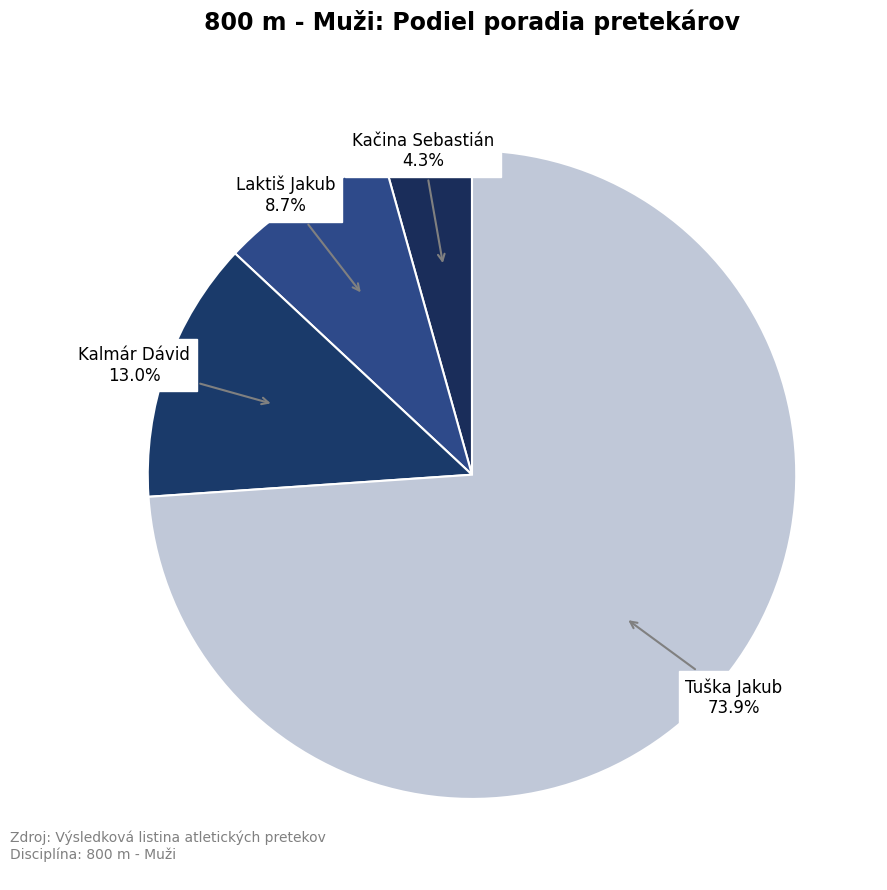

How many slices are in this pie chart?

4